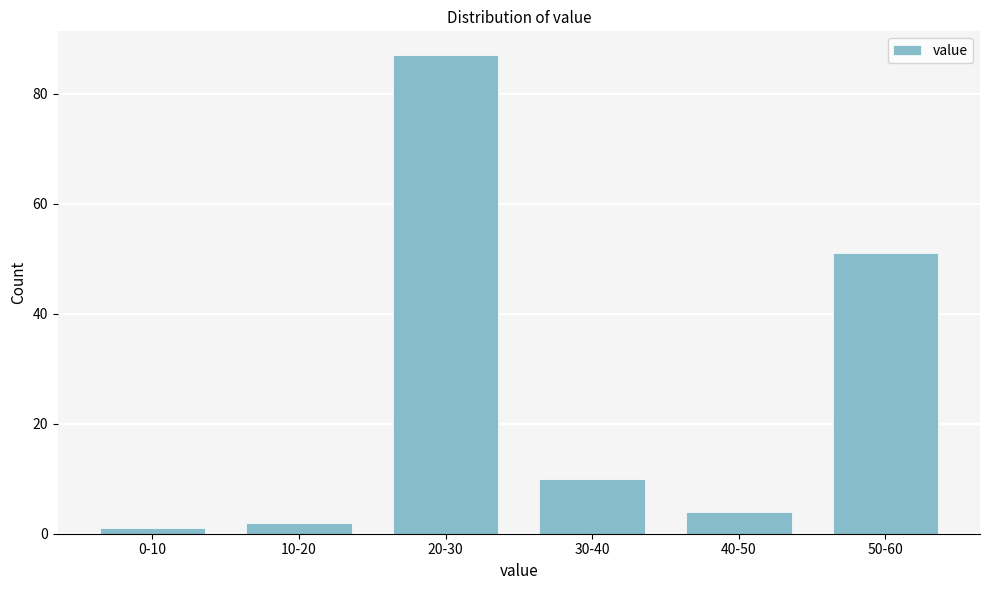

Reading left to right, what are all the values shown in this chart?

0-10=1	10-20=2	20-30=87	30-40=10	40-50=4	50-60=51